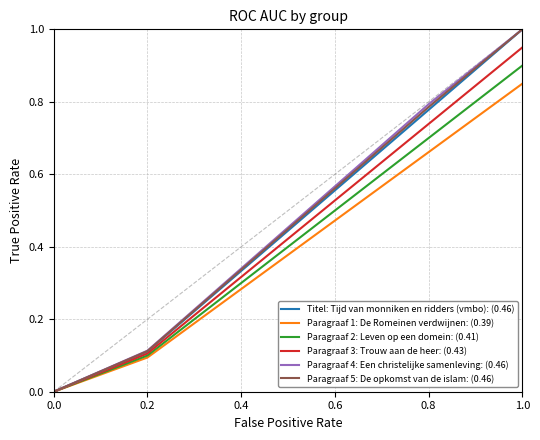

The Paragraaf 1: De Romeinen verdwijnen: (0.39) series shows 0.3 at 0.6. True or false?

False